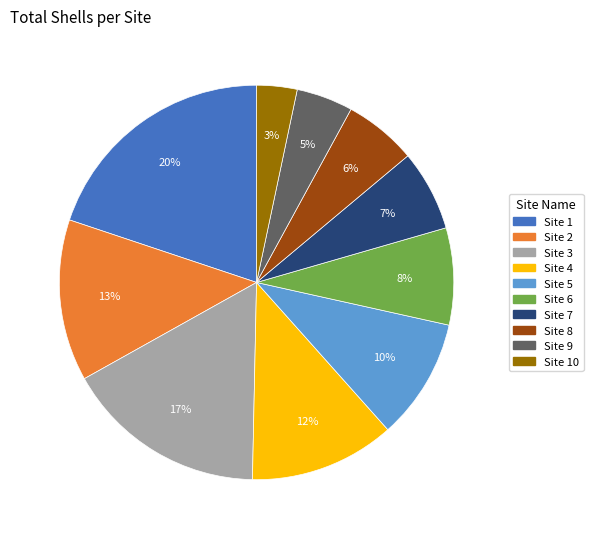

What is the smallest slice in the pie chart?

Site 10